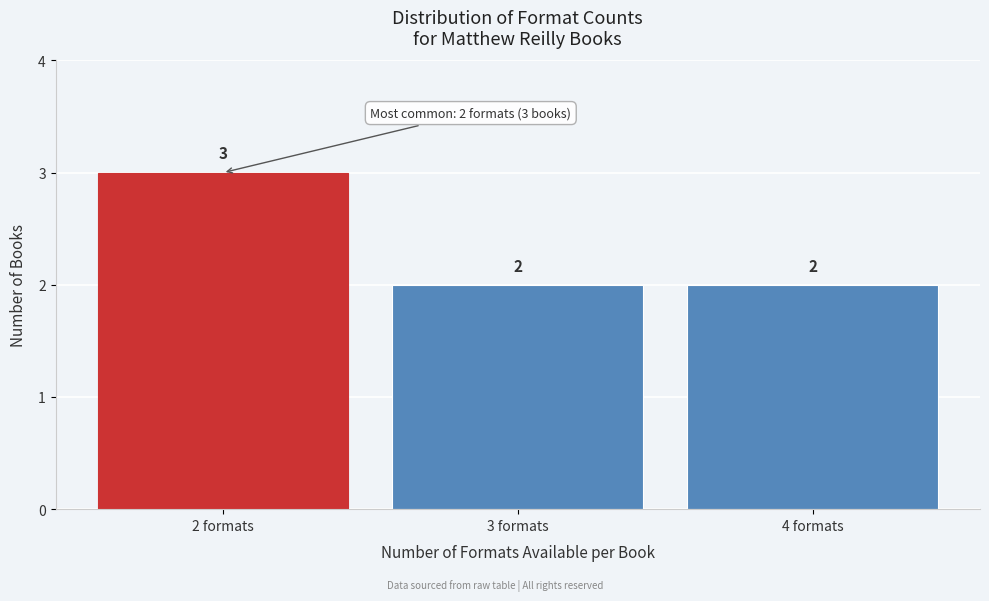

Reading right to left, what are all the values shown in this chart?

2	2	3